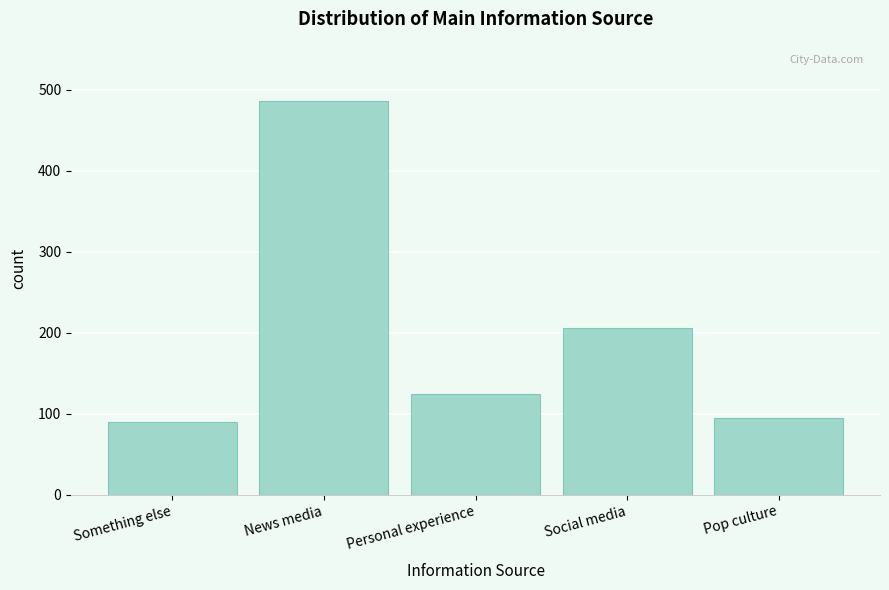

Reading left to right, transcribe all the data shown in this chart.

Something else=89.2	News media=486.2	Personal experience=124.3	Social media=205.4	Pop culture=94.9